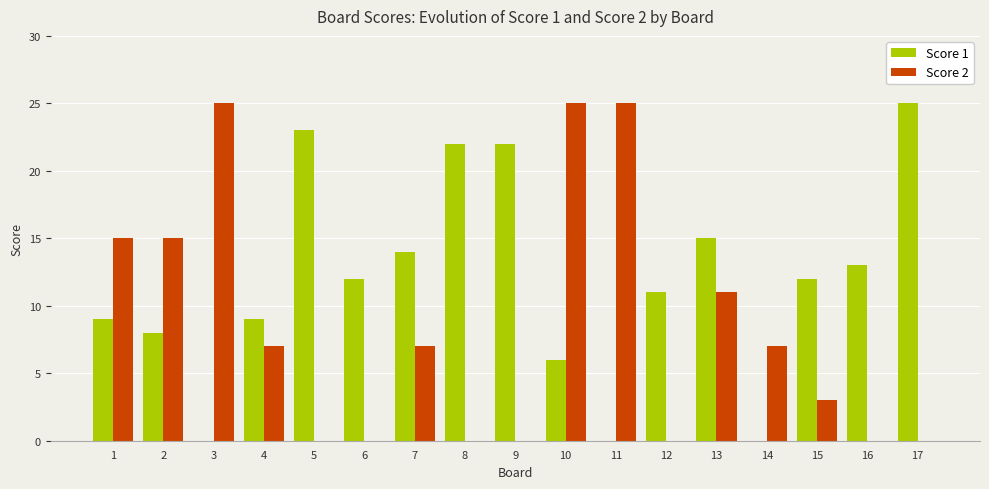

Reading left to right, list all the values displayed in this chart.

Score 1: 1=9	2=8	3=0	4=9	5=23	6=12	7=14	8=22	9=22	10=6	11=0	12=11	13=15	14=0	15=12	16=13	17=25
Score 2: 1=15	2=15	3=25	4=7	5=0	6=0	7=7	8=0	9=0	10=25	11=25	12=0	13=11	14=7	15=3	16=0	17=0